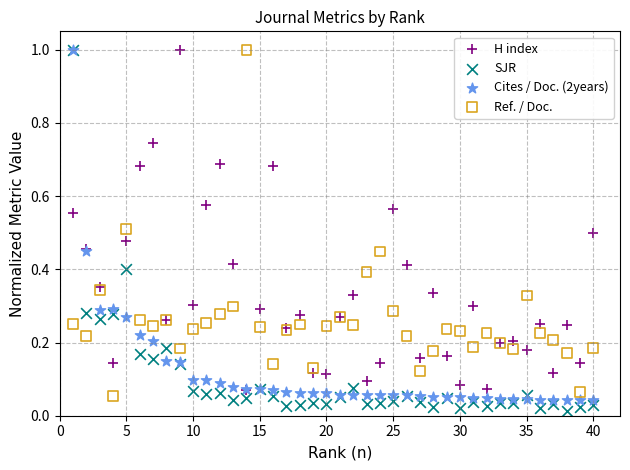

What are all the series names shown in the legend?

H index, SJR, Cites / Doc. (2years), Ref. / Doc.